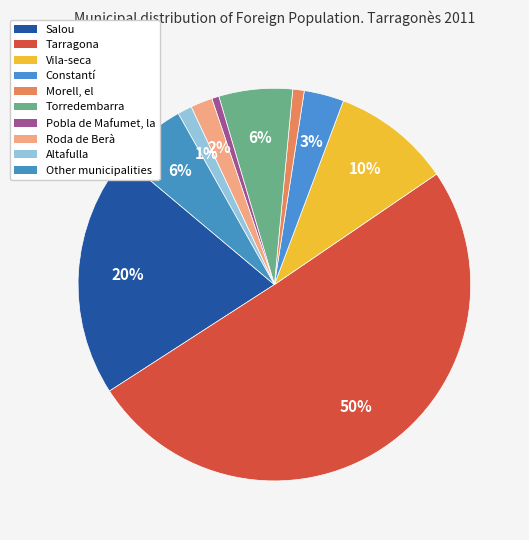

How many segments does this pie chart have?

10